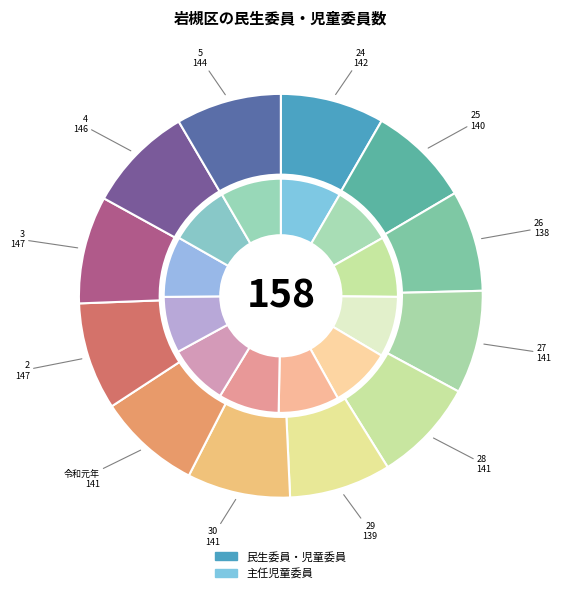

Rank the series at 令和元年 from highest to lowest value.

民生委員・児童委員, 主任児童委員